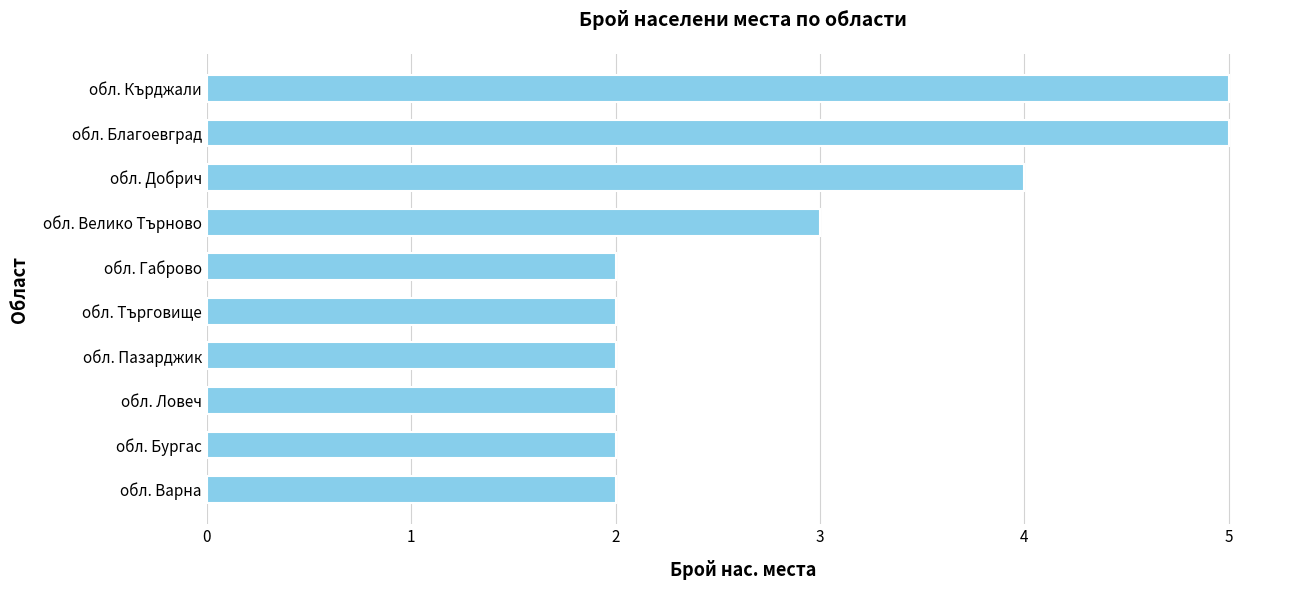

What is the difference between the second highest and minimum values?

3